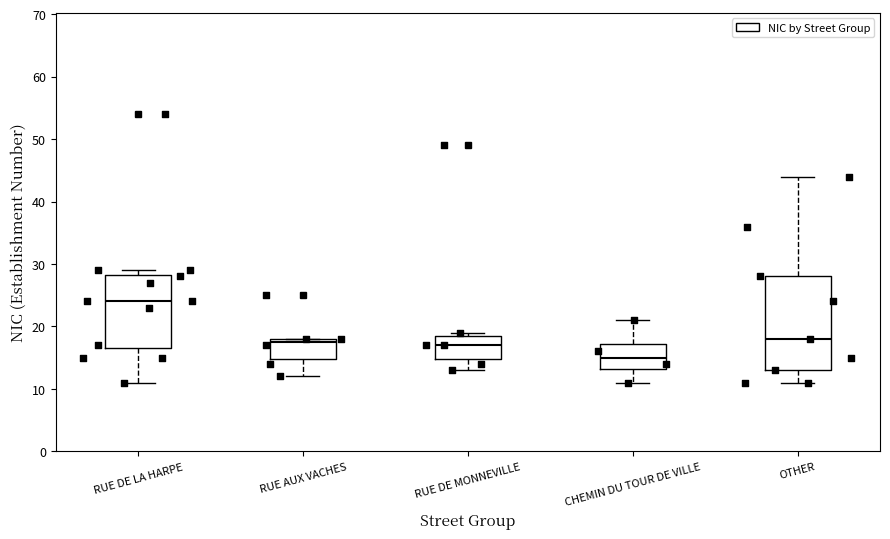

Which box's median line is the highest?

RUE DE LA HARPE